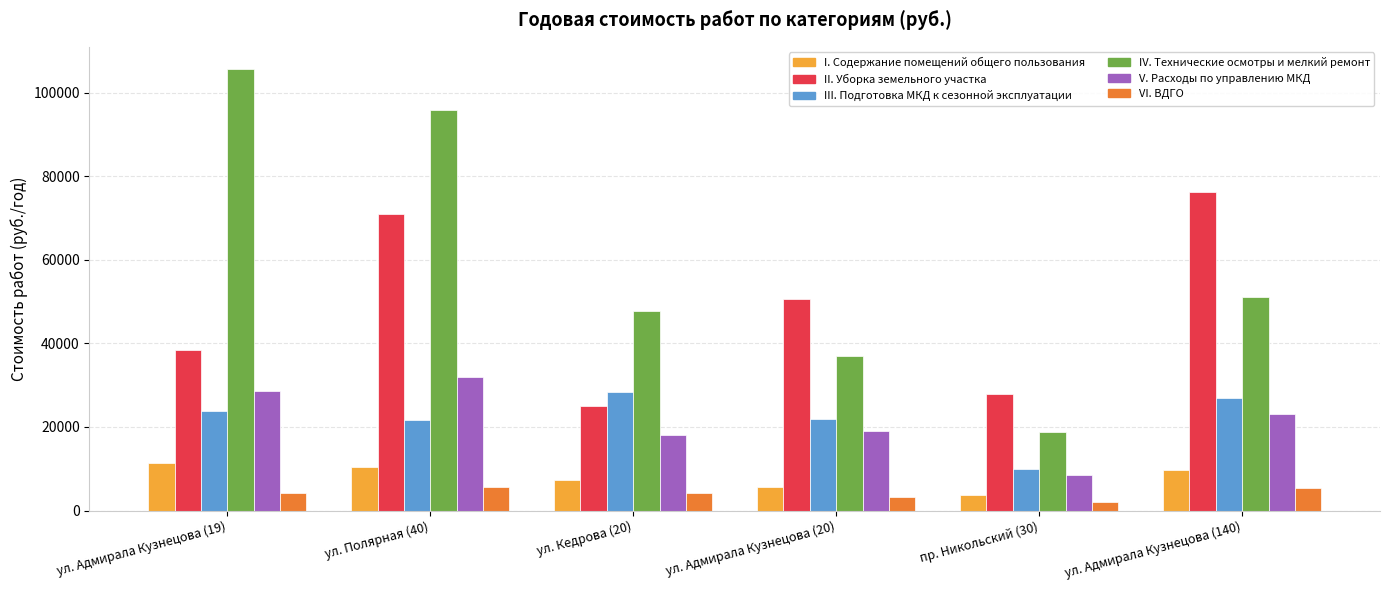

What is the difference between the second highest and second lowest values in the III. Подготовка МКД к сезонной эксплуатации series?

5410.6